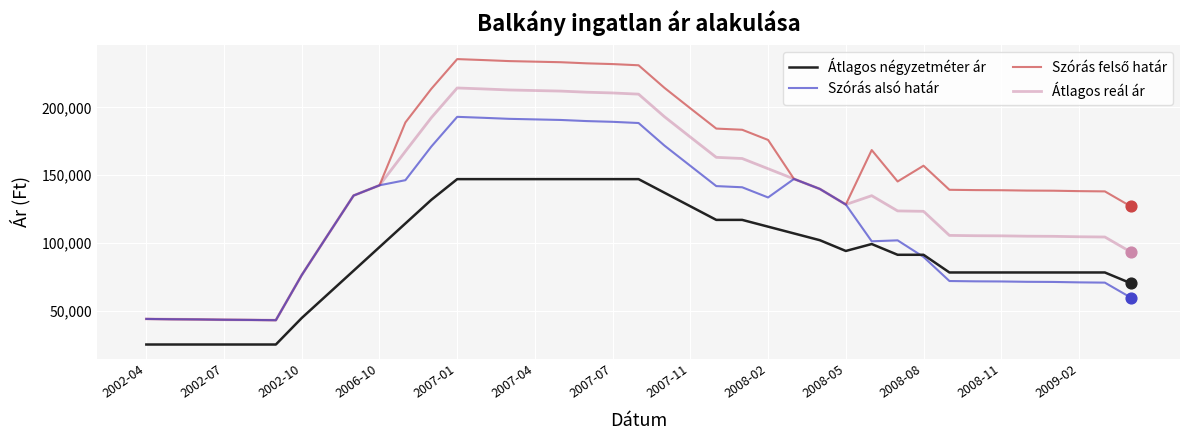

True or false: Átlagos reál ár and Átlagos négyzetméter ár intersect in this chart.

False